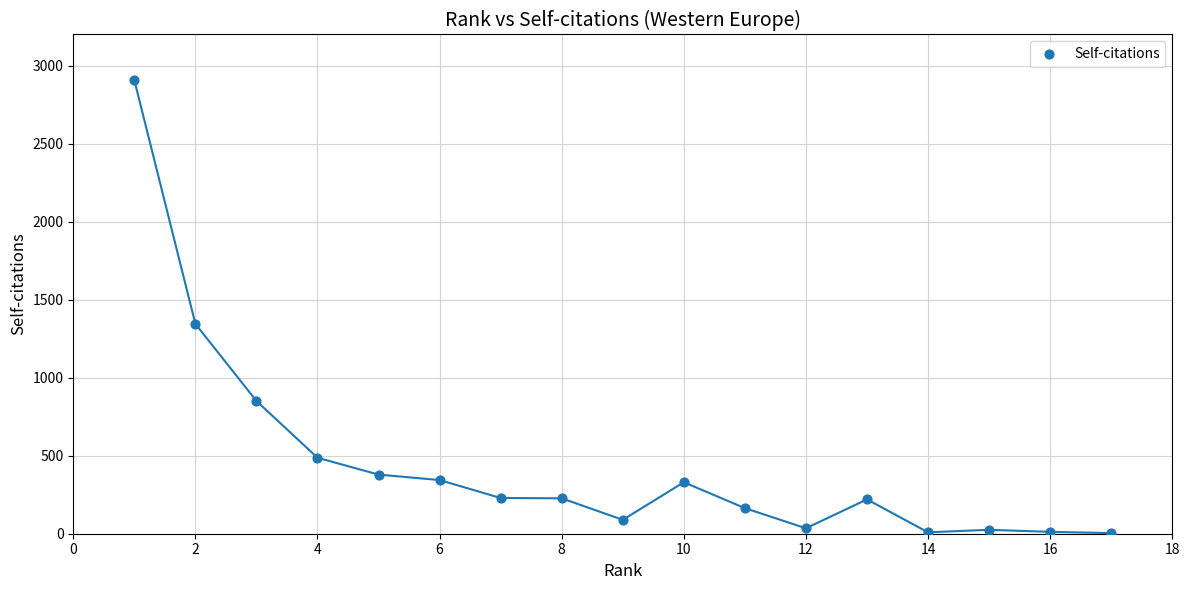

What Y value in the scatter plot is closest to 1455?

1345